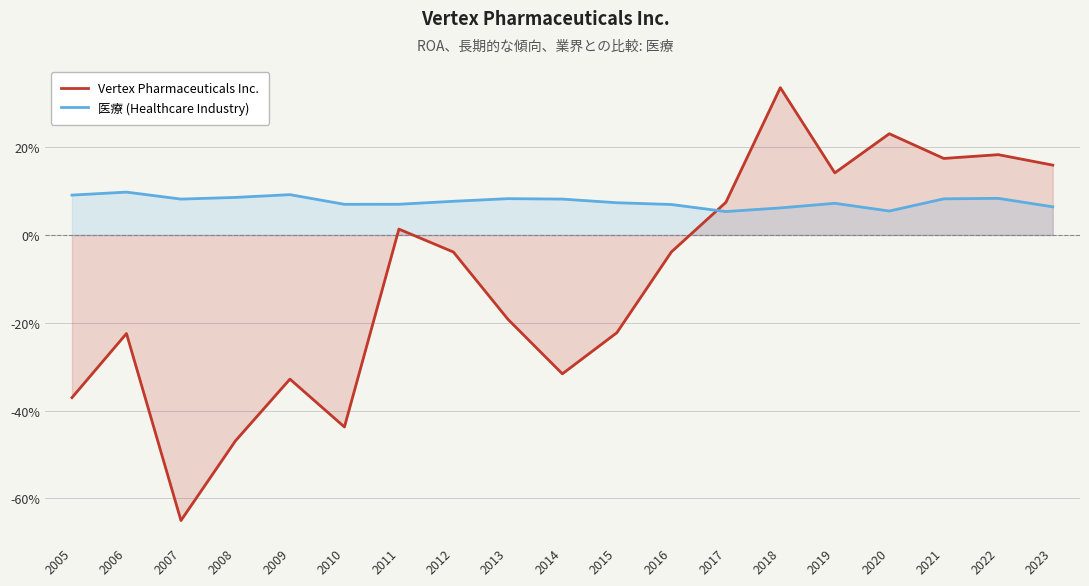

Is it true that 医療 (Healthcare Industry) equals 0.1 at 2018?

False